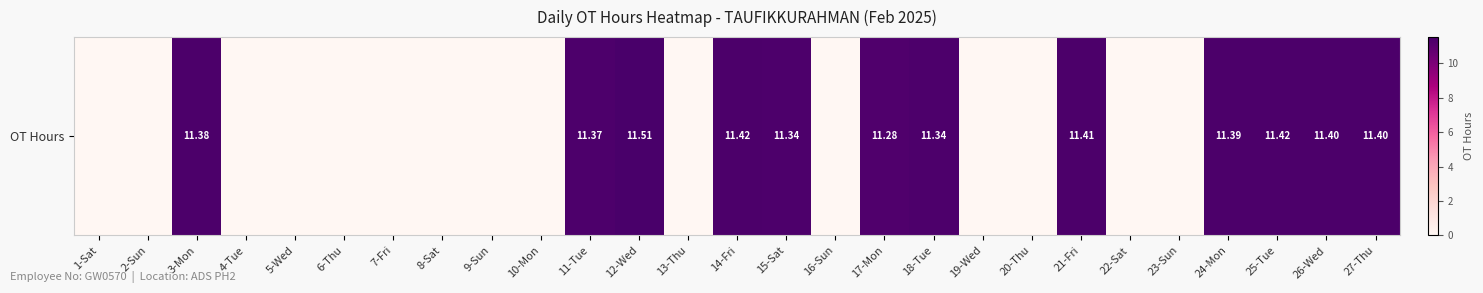

Rank the categories by value from lowest to highest.

1-Sat, 2-Sun, 4-Tue, 5-Wed, 6-Thu, 7-Fri, 8-Sat, 9-Sun, 10-Mon, 13-Thu, 16-Sun, 19-Wed, 20-Thu, 22-Sat, 23-Sun, 17-Mon, 15-Sat, 18-Tue, 11-Tue, 3-Mon, 24-Mon, 26-Wed, 27-Thu, 21-Fri, 14-Fri, 25-Tue, 12-Wed